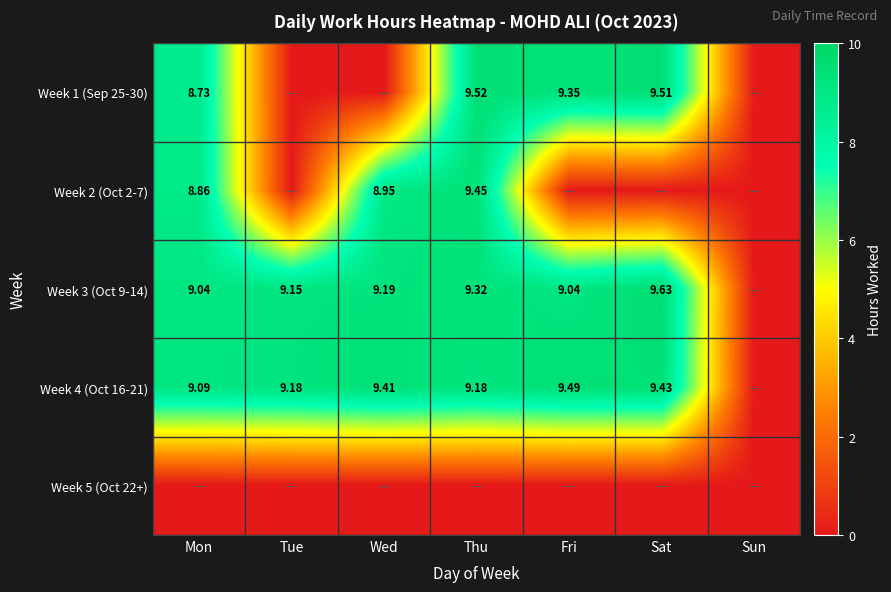

The value of Week 1 (Sep 25-30) at Fri is 9.3. True or false?

True